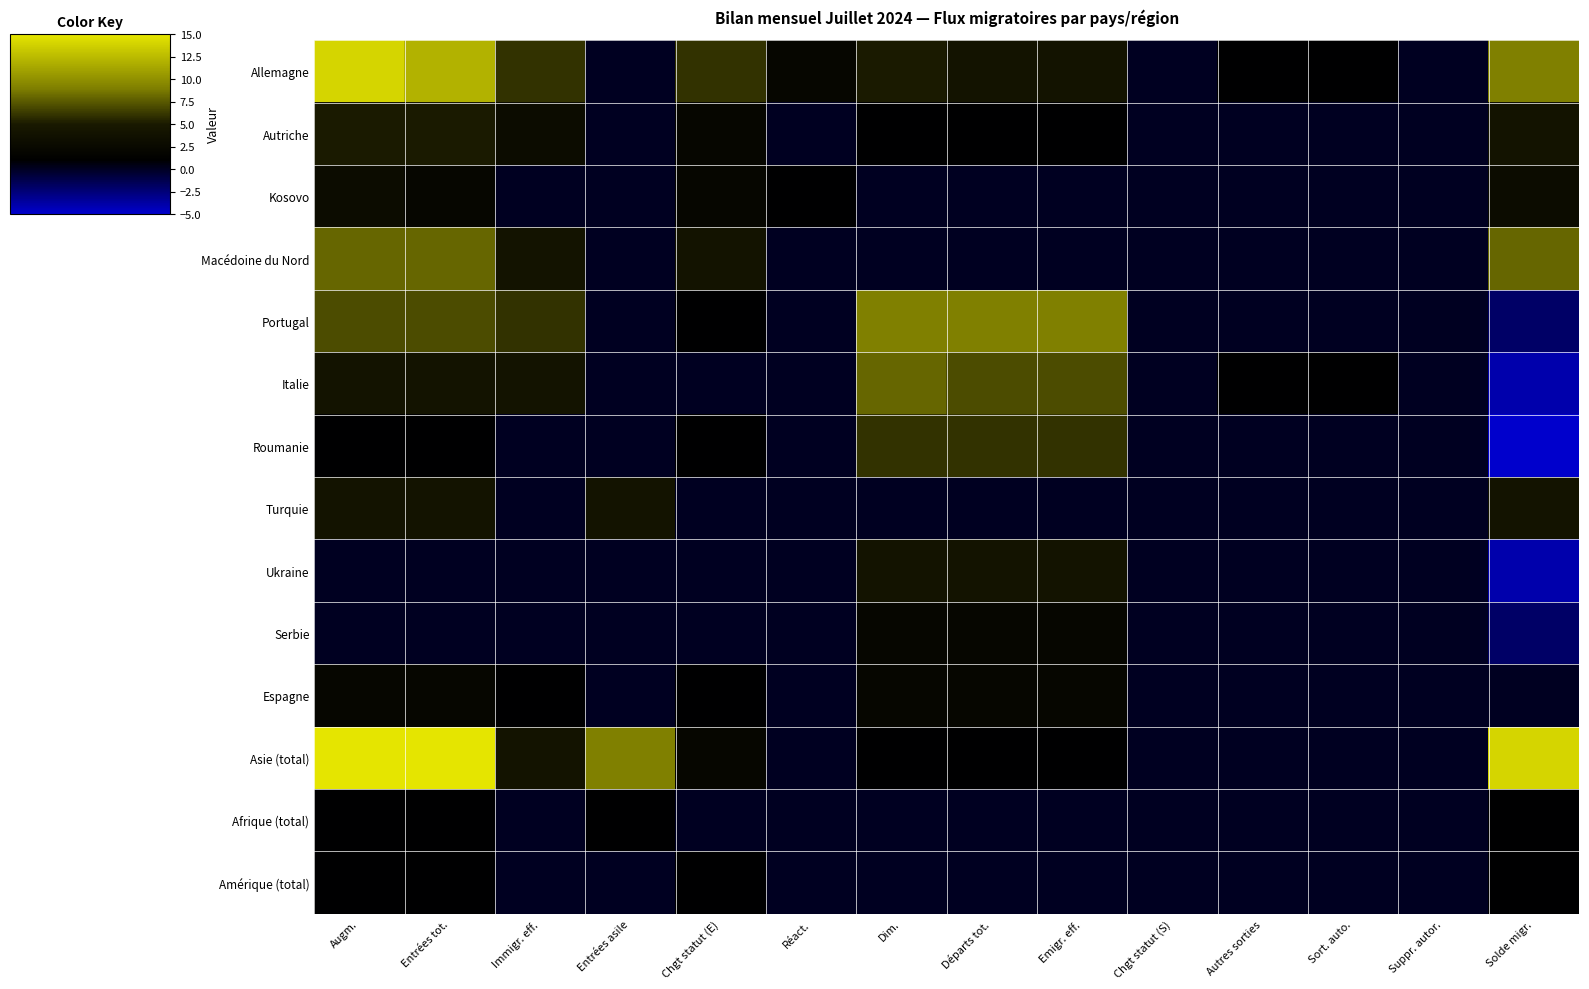

What is the minimum value shown in the chart?

-5